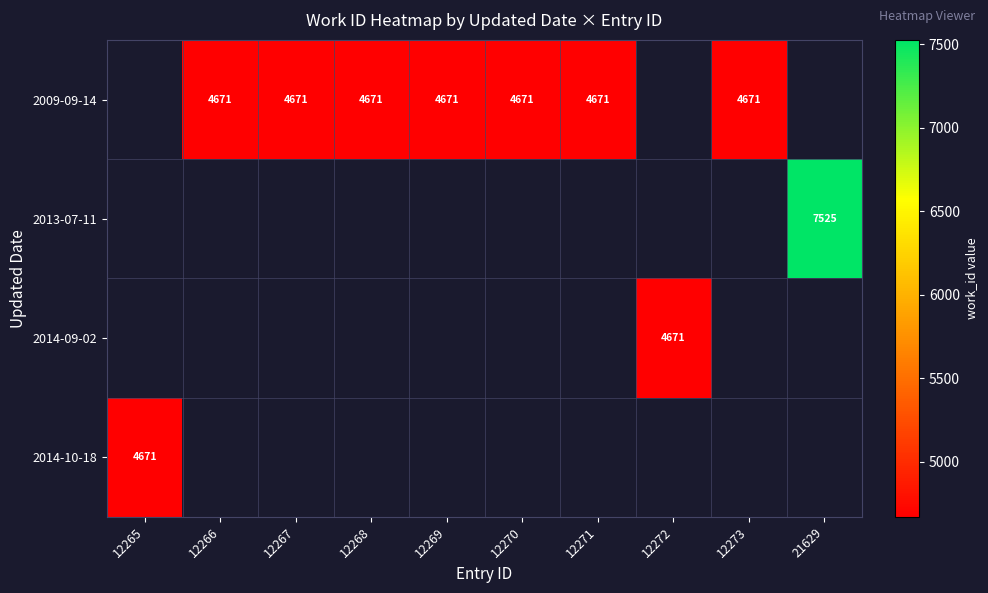

The value of 2009-09-14 at 12270 is 2071. True or false?

False